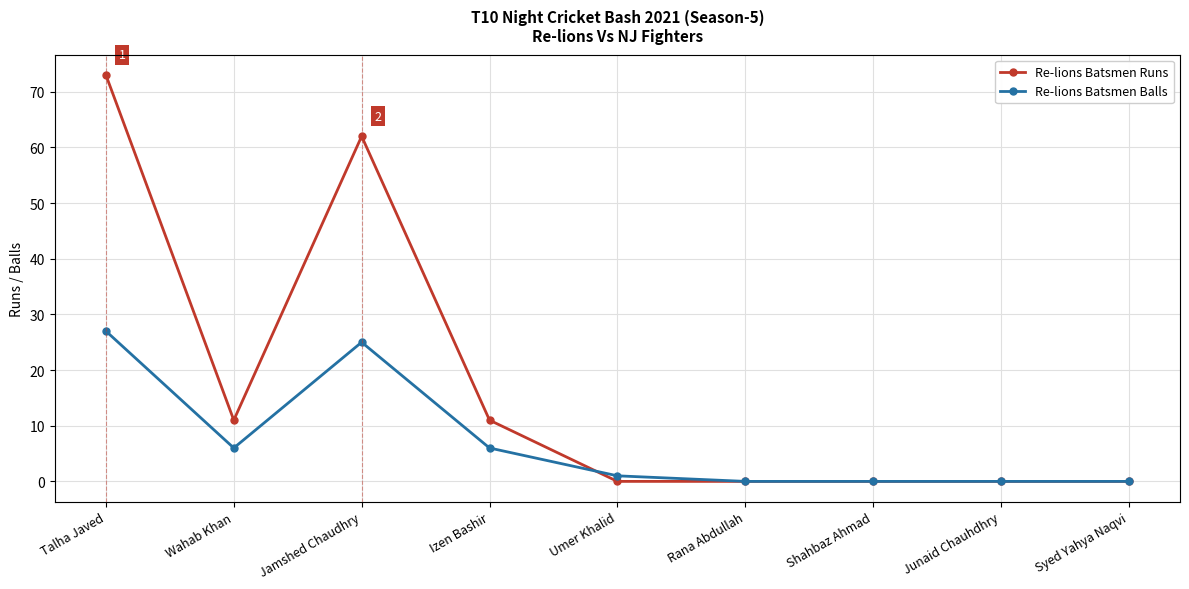

What position from the right is Shahbaz Ahmad?

3